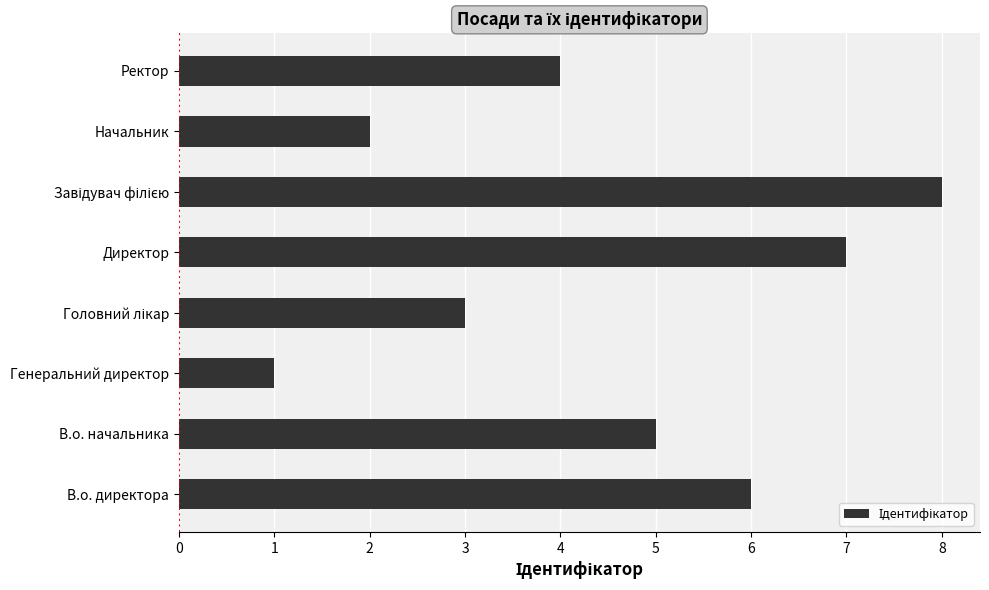

Are the bars grouped side by side (vs. stacked)?

No